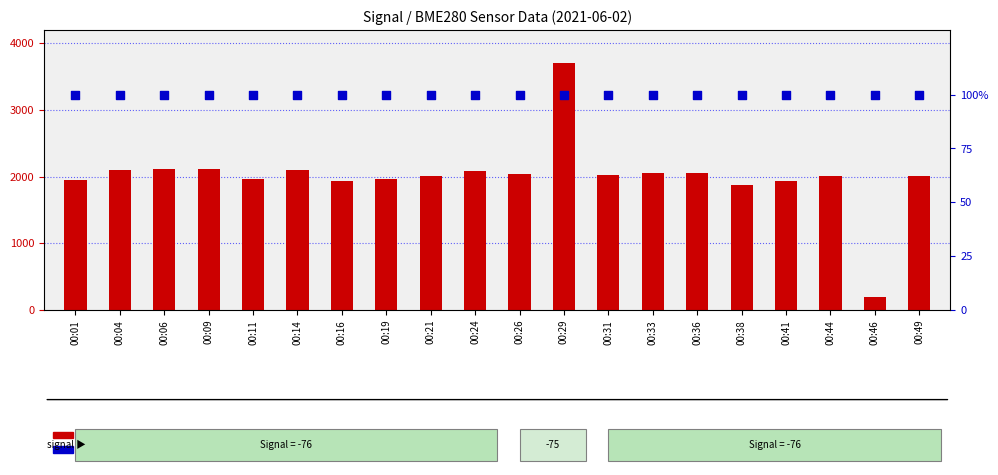

Which series contains the highest Y value?

count